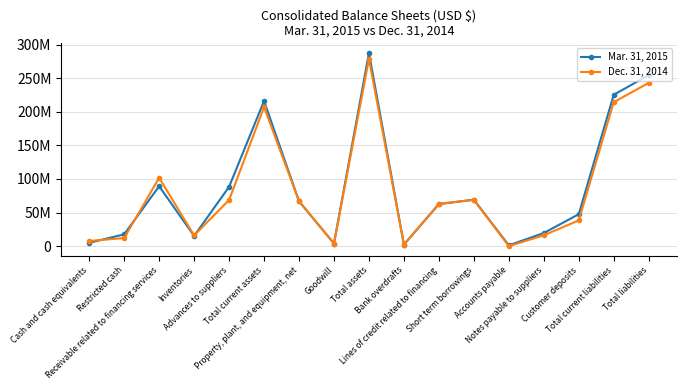

At which category does the chart reach its minimum across all series?

Accounts payable